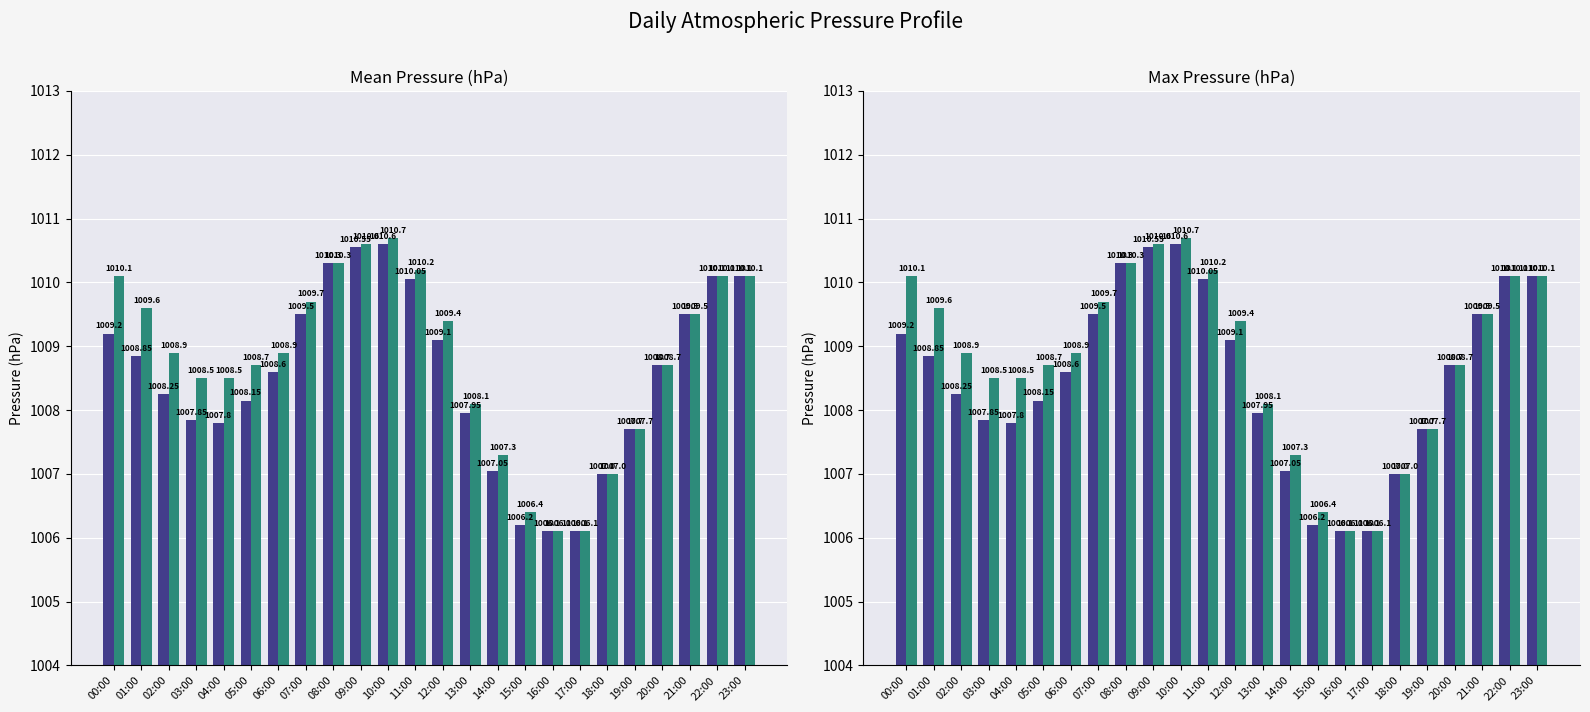

List the series in order of their peak value, lowest first.

Mean Pressure (hPa), Max Pressure (hPa)